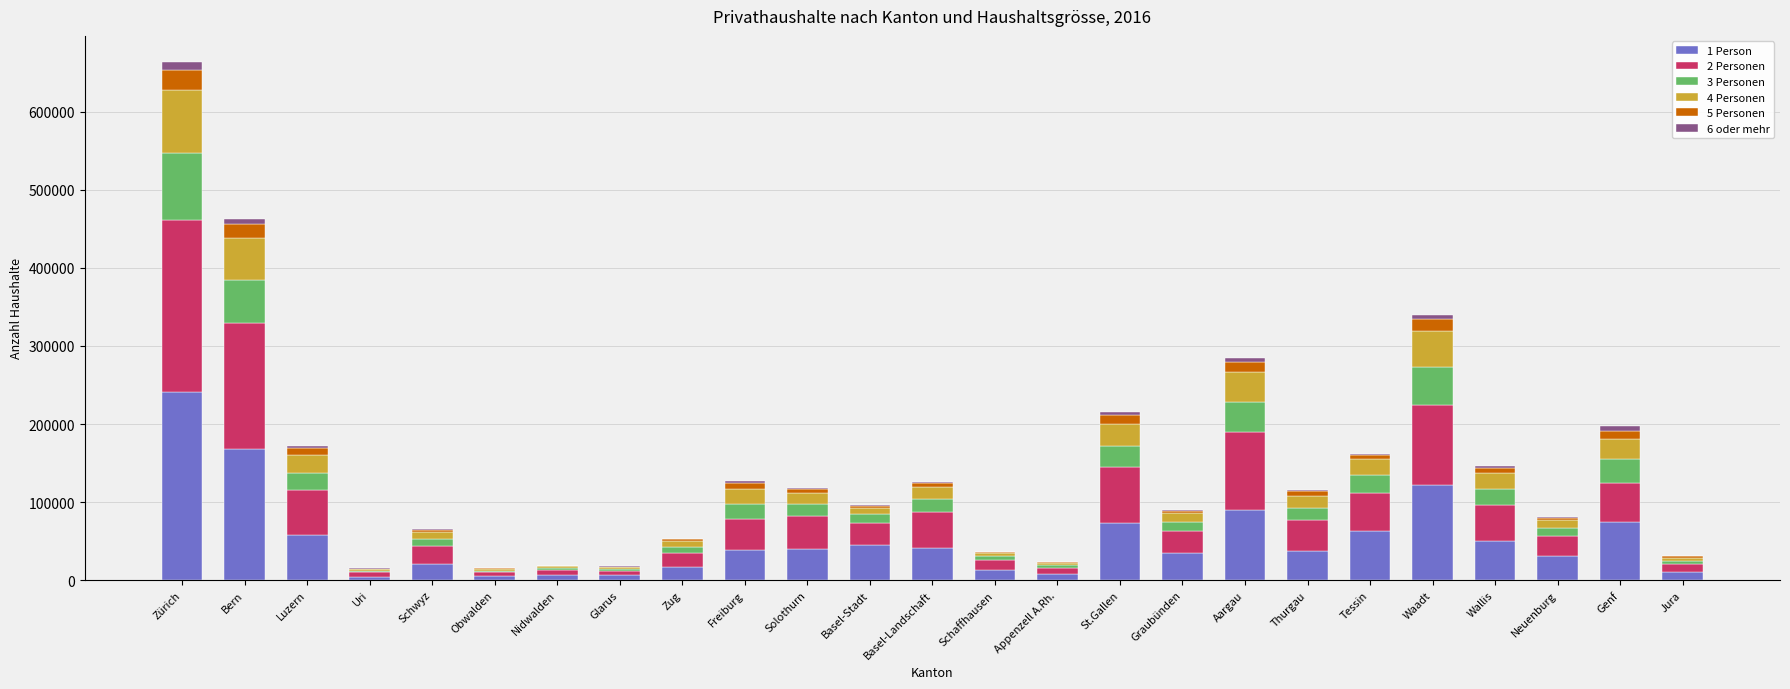

At which category is the sum across all series the highest?

Zürich